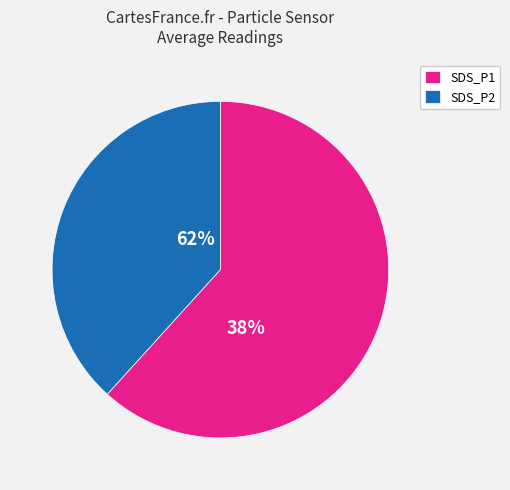

What is the change in value from SDS_P1 to SDS_P2?

-3.1